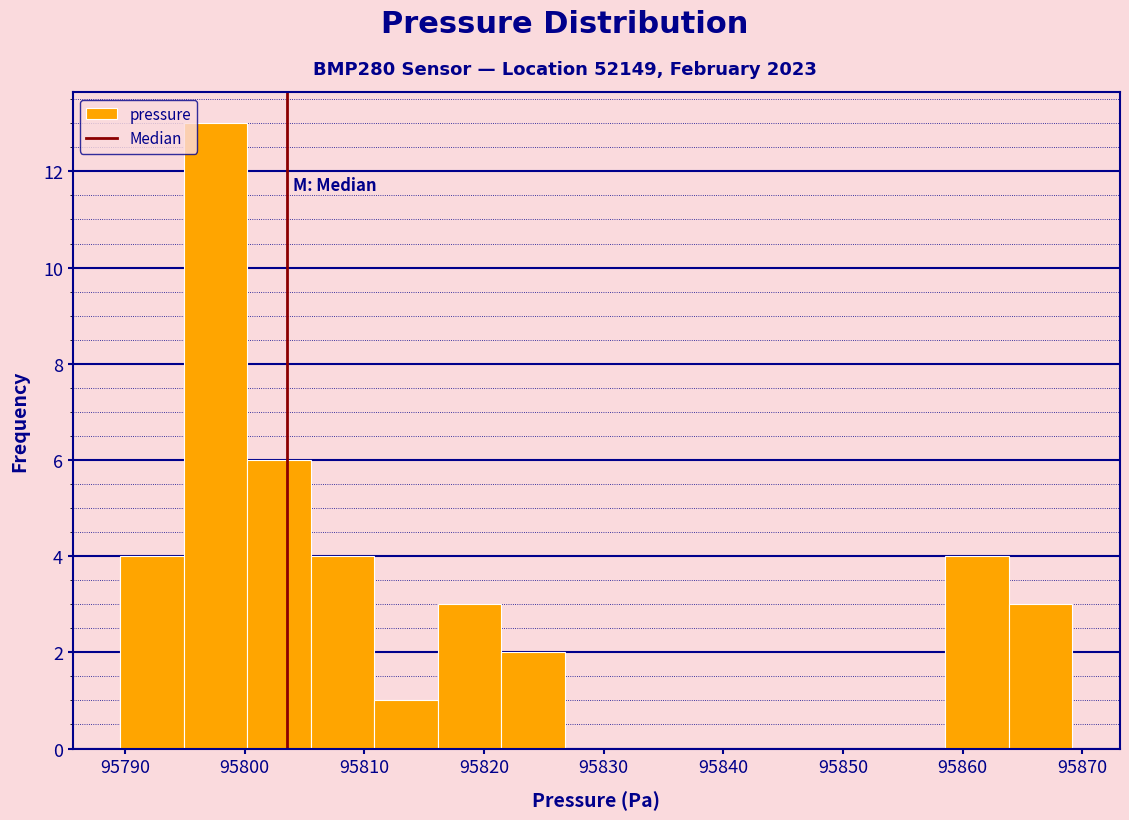

Reading left to right, transcribe this chart: for each bar, give the range it covers on the x-axis and its height. Neither the bar edges nor the heights are printed on the chart, so give them approximately, as read against the axes.

95790 to 95795: 4
95795 to 95800: 13
95800 to 95806: 6
95806 to 95811: 4
95811 to 95816: 1
95816 to 95821: 3
95821 to 95827: 2
95827 to 95832: 0
95832 to 95837: 0
95837 to 95843: 0
95843 to 95848: 0
95848 to 95853: 0
95853 to 95859: 0
95859 to 95864: 4
95864 to 95869: 3